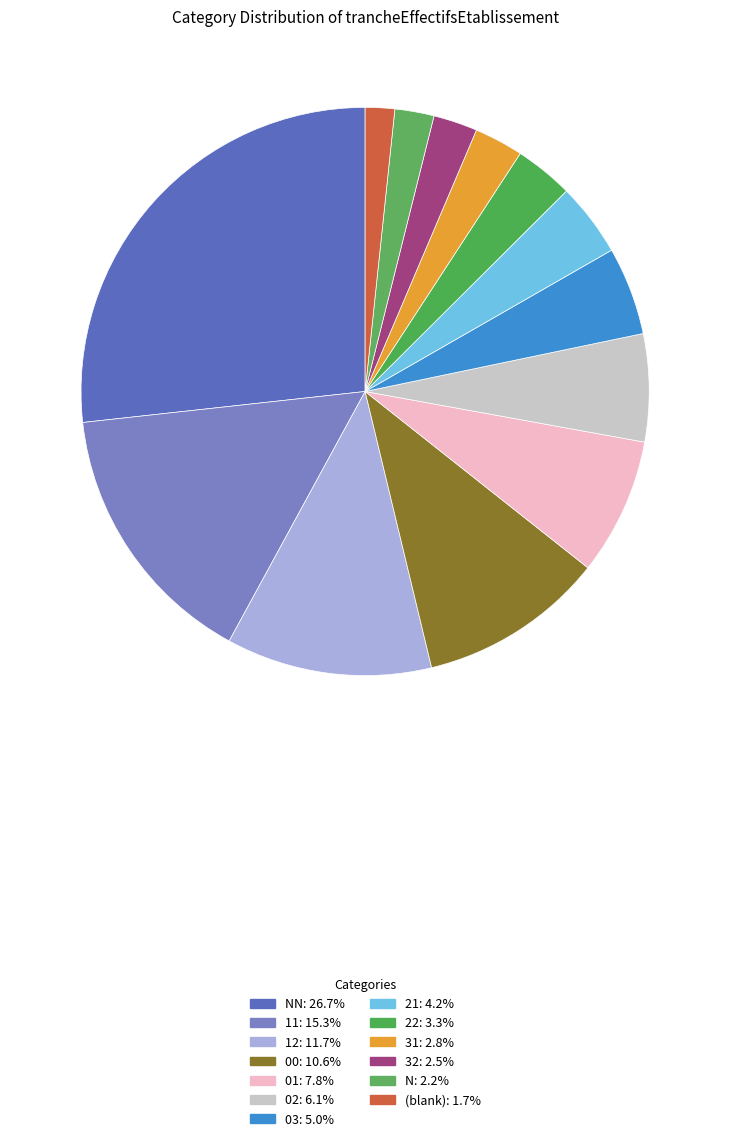

How many segments does this pie chart have?

13